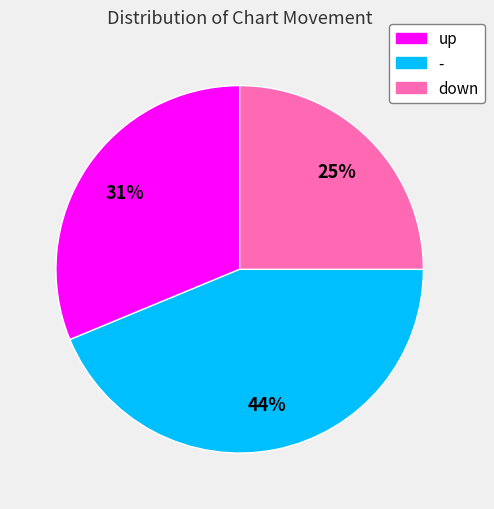

Count the number of slices in the pie.

3